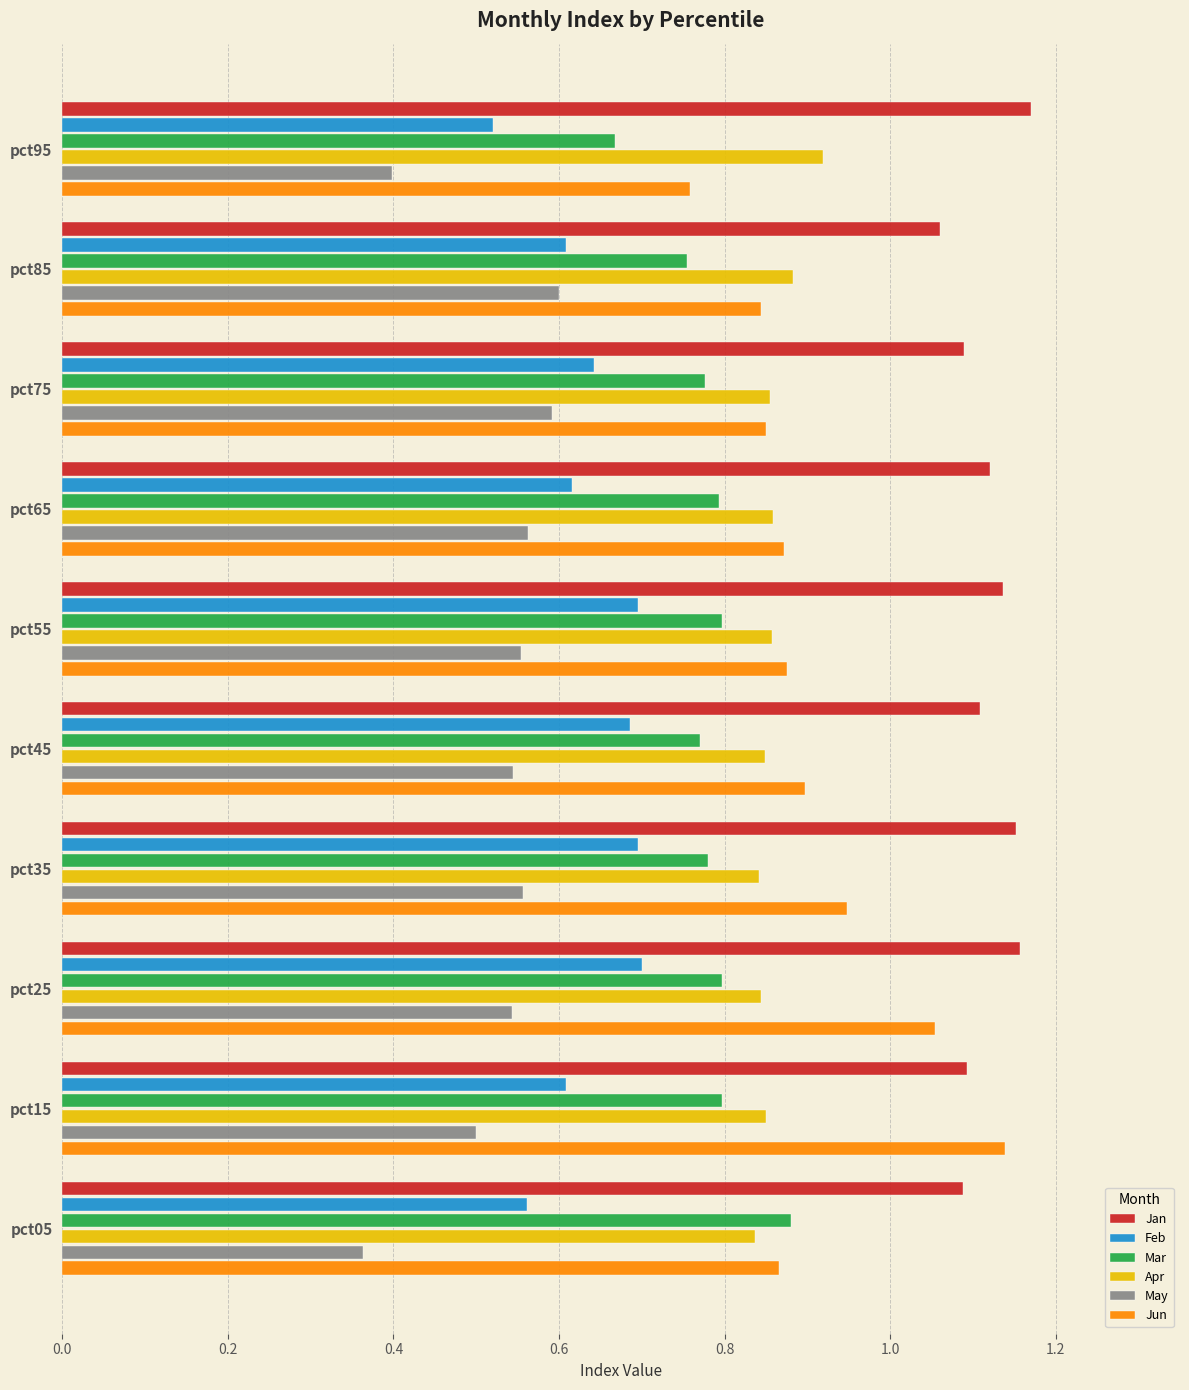

At which category does the chart reach its peak across all series?

pct95